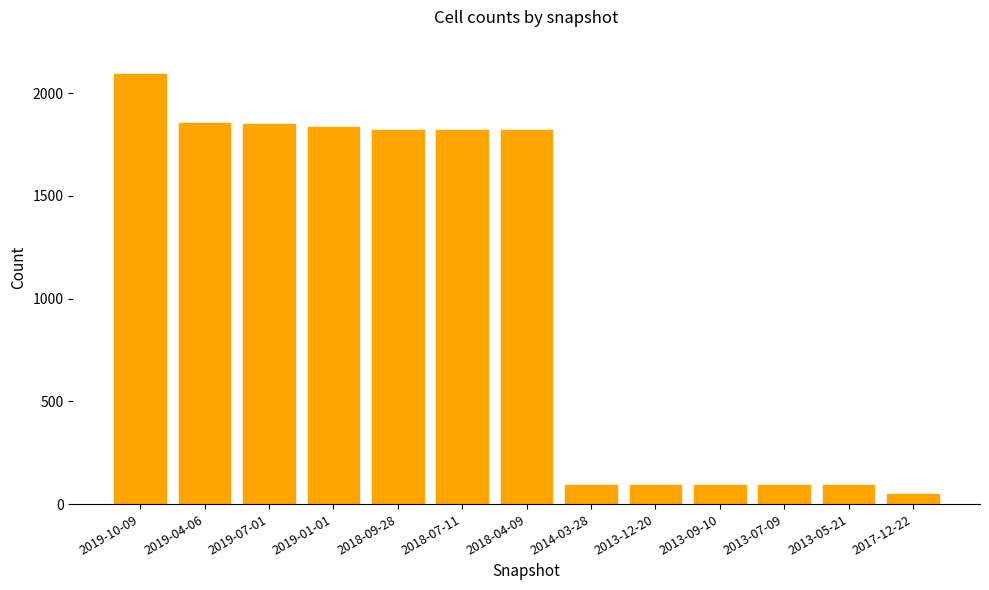

What is the difference between the second highest and minimum values?

1807